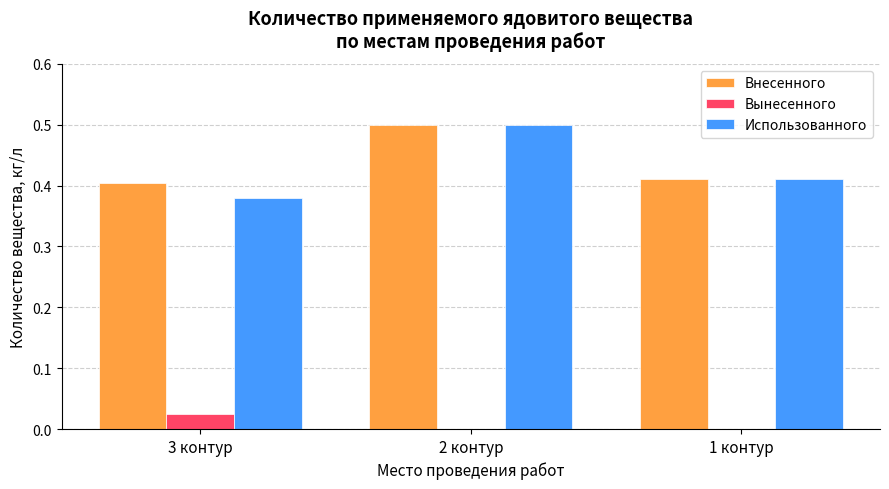

What is the sum of all Использованного values?

1.3